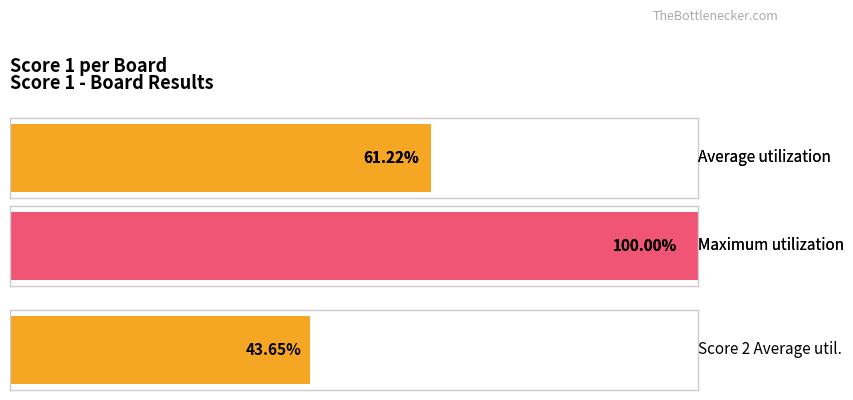

Where does the Score 2 series first go above 10?

1